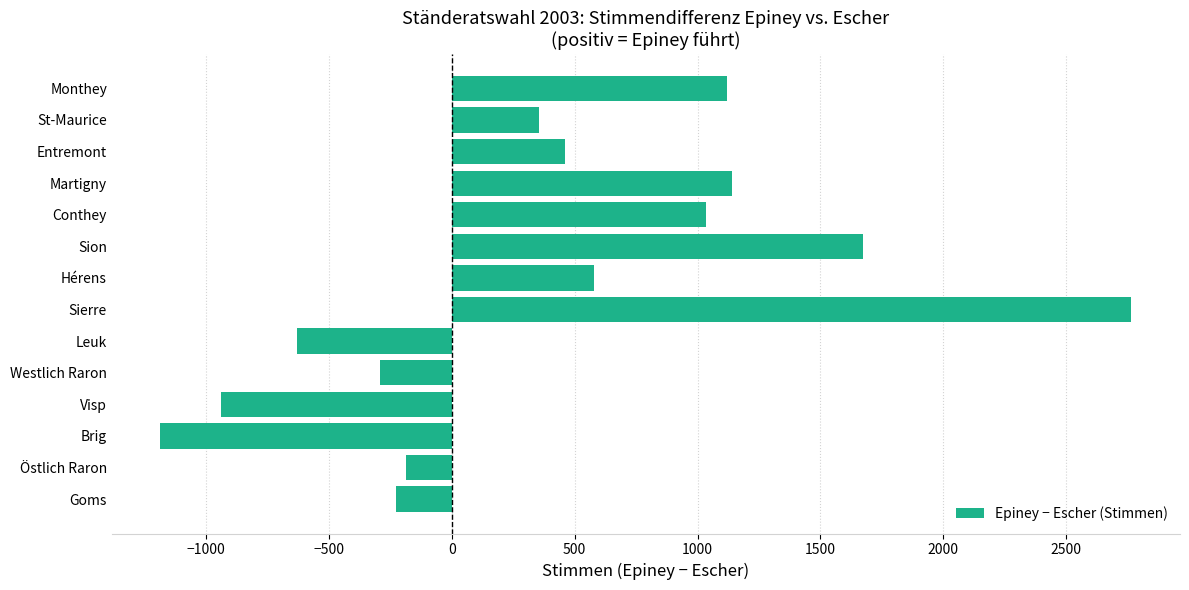

What is the sum of all values?

5668